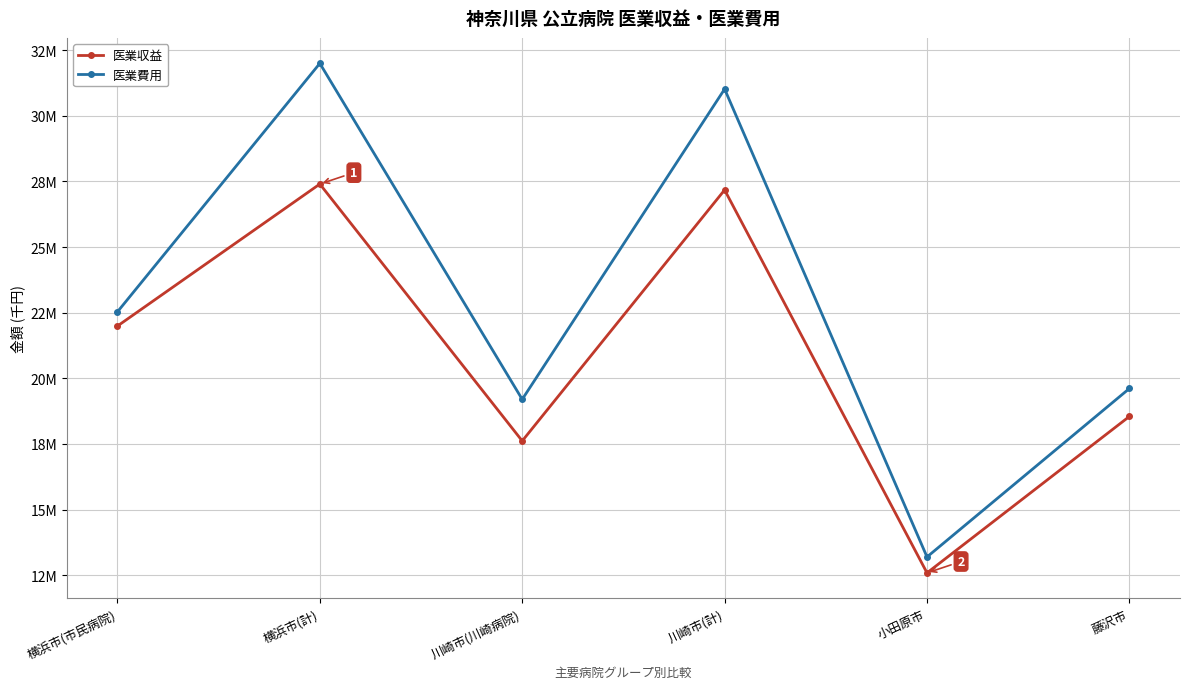

Does the chart display data point markers on the line(s)?

Yes